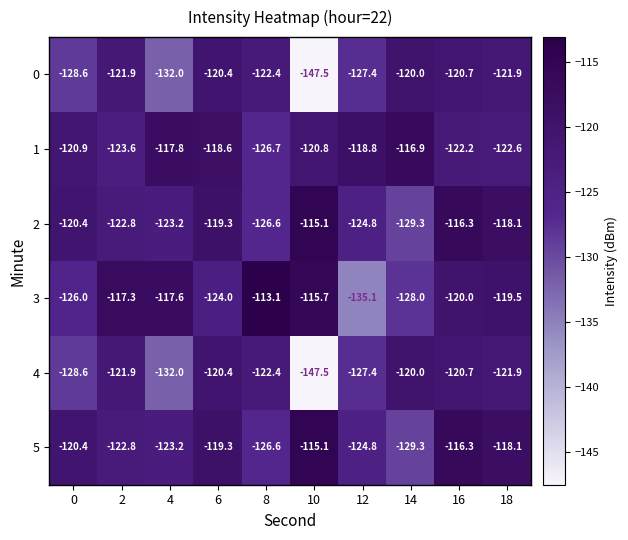

What is the difference between the highest and lowest values at 14?

12.4